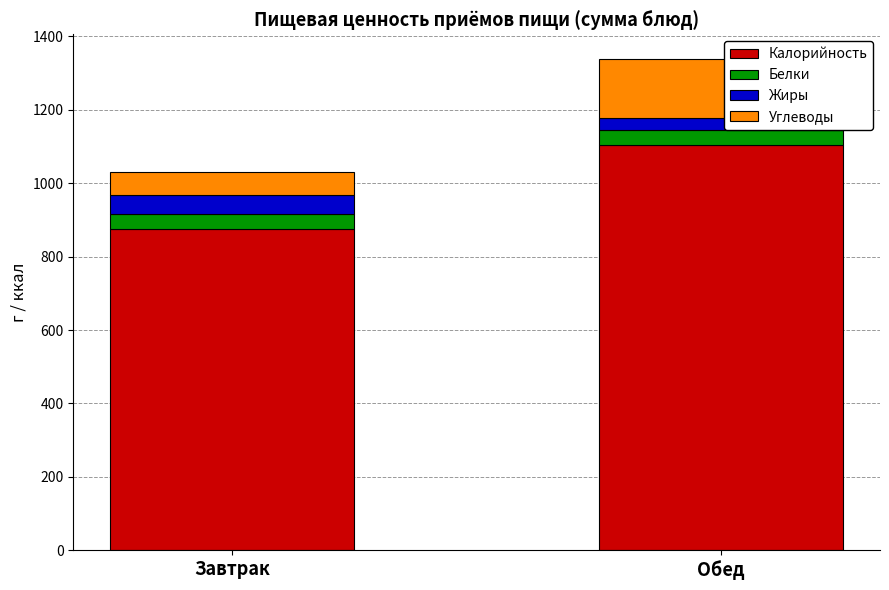

Count the number of categories in the chart.

2